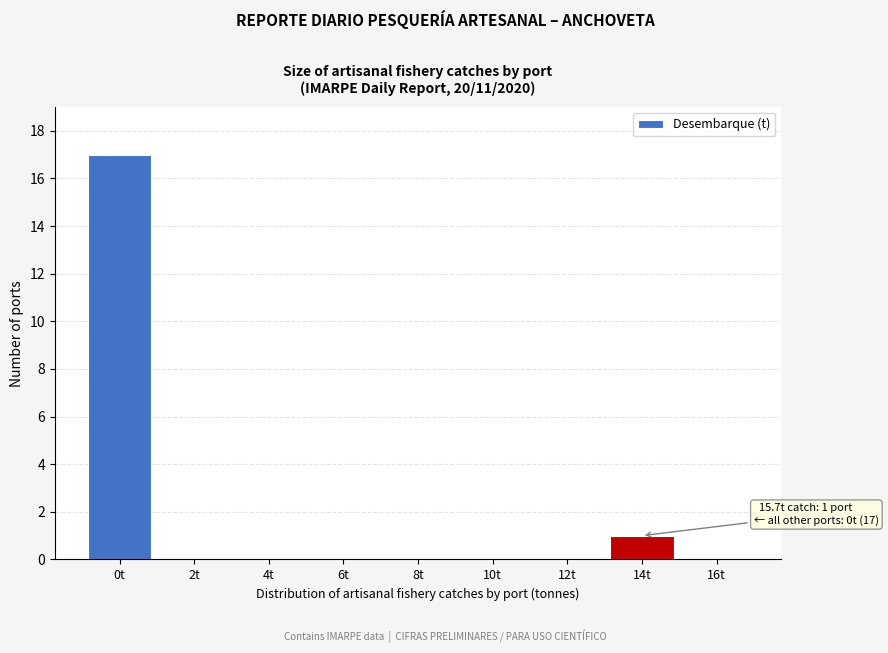

Reading left to right, list all the values displayed in this chart.

0t=17	2t=0	4t=0	6t=0	8t=0	10t=0	12t=0	14t=1	16t=0